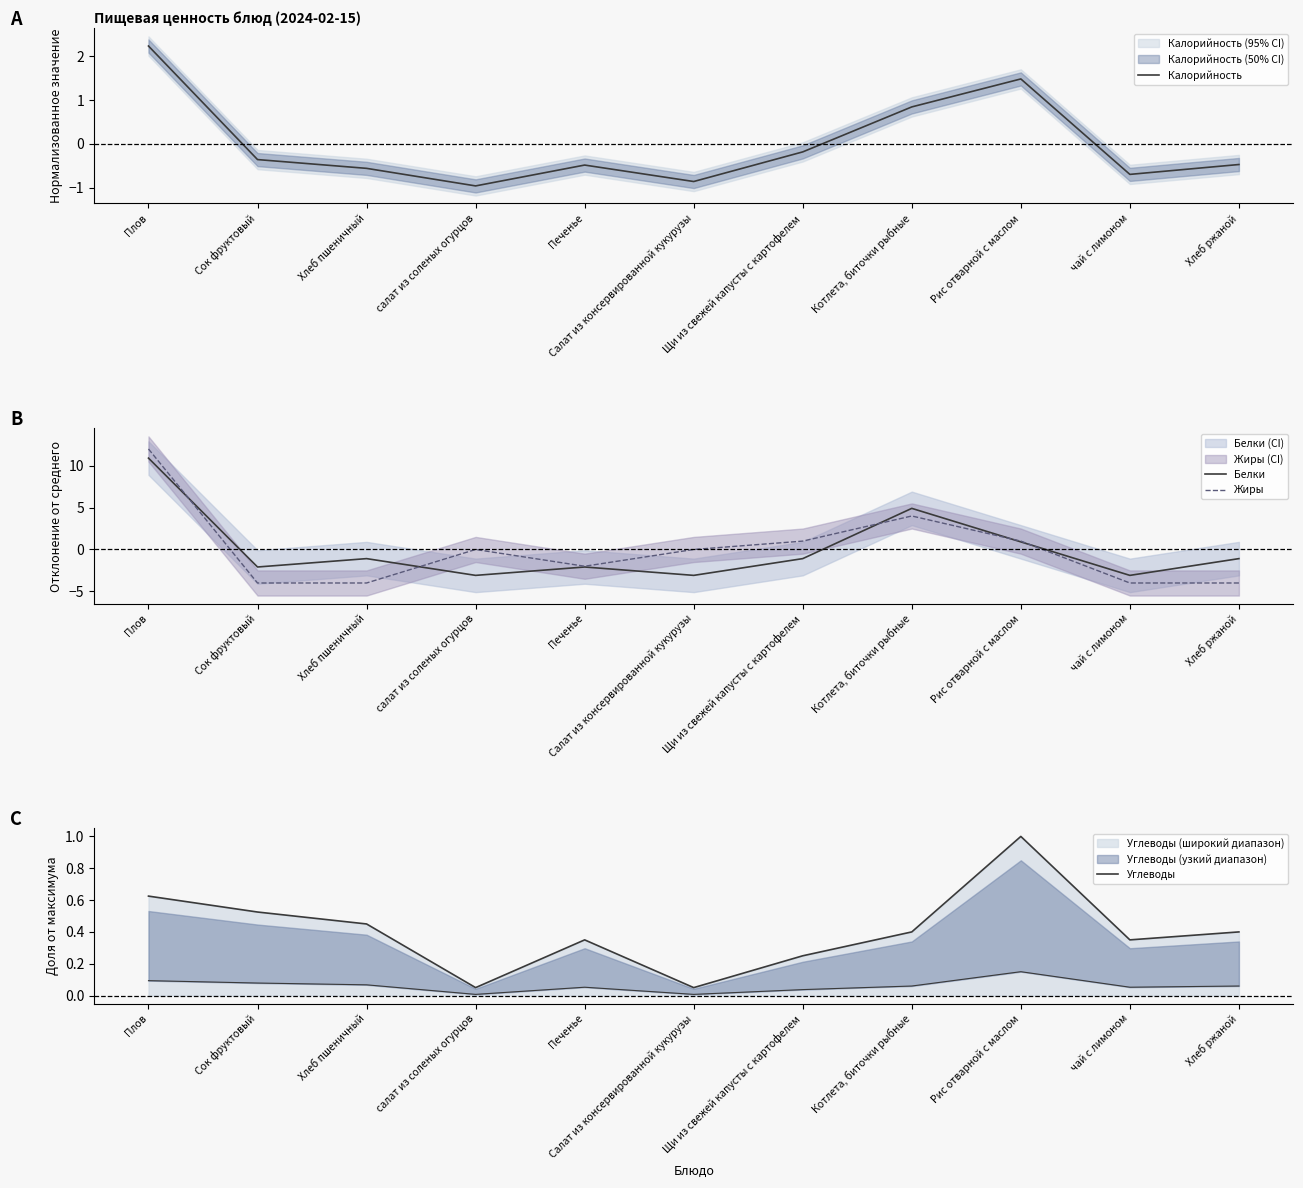

True or false: Белки has more than 2 points higher than both neighbors.

True